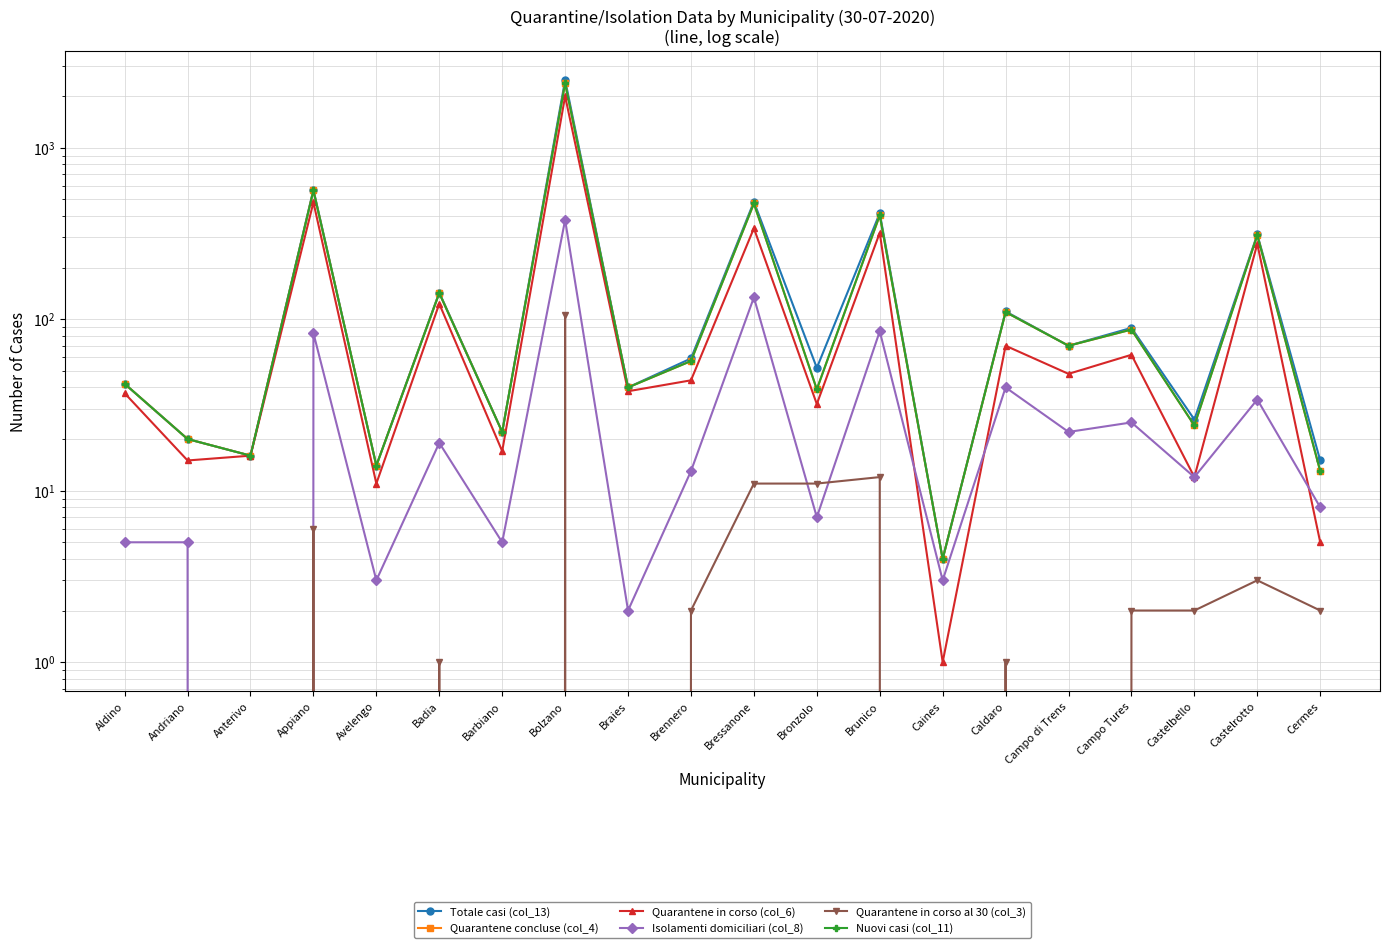

How many data points does each series have?

20